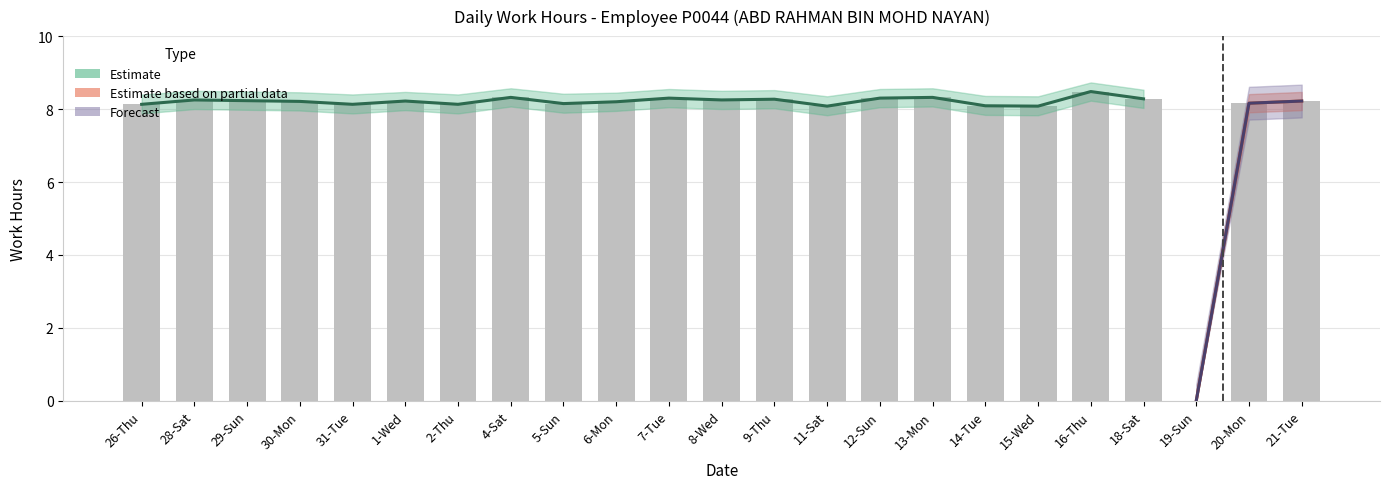

Reading right to left, extract all data points from this chart.

Work Hours: 8.2	8.2	0.0	8.3	8.5	8.1	8.1	8.3	8.3	8.1	8.3	8.2	8.3	8.2	8.2	8.3	8.1	8.2	8.1	8.2	8.2	8.2	8.1
Upper Bound: 8.5	8.4	0.2	8.5	8.7	8.3	8.4	8.6	8.6	8.3	8.5	8.5	8.6	8.4	8.4	8.6	8.4	8.5	8.4	8.5	8.5	8.5	8.4
Lower Bound: 8.0	7.9	0.0	8.0	8.2	7.8	7.8	8.1	8.1	7.8	8.0	8.0	8.1	8.0	7.9	8.1	7.9	8.0	7.9	8.0	8.0	8.0	7.9